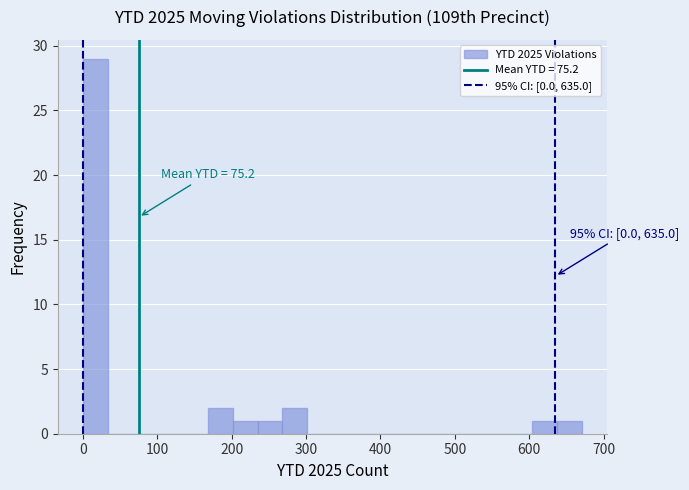

Read against the x-axis, roughly where is the centre of the tallest bar?

20